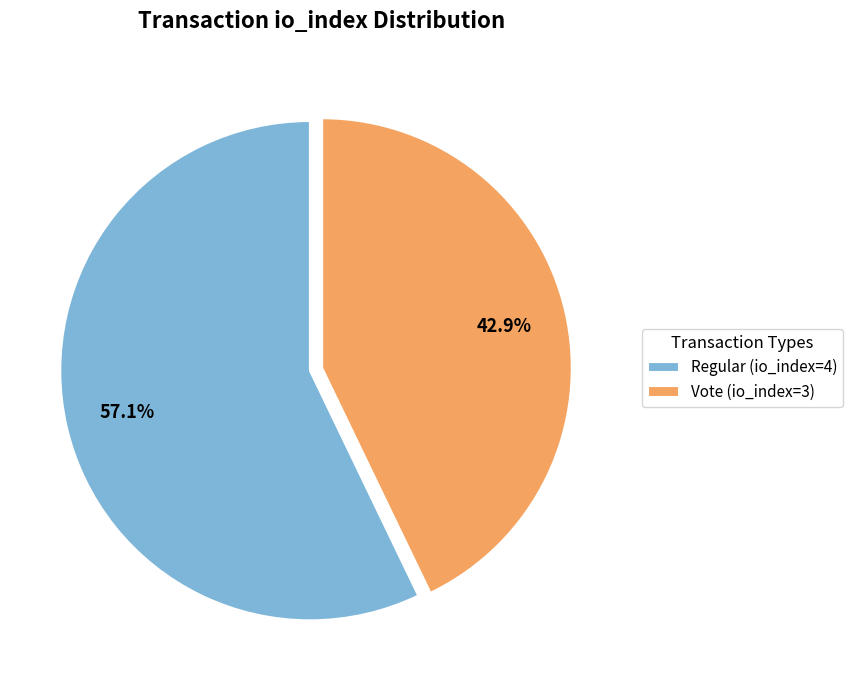

What percentage is the Regular (io_index=4) slice, to the nearest percent?

57%